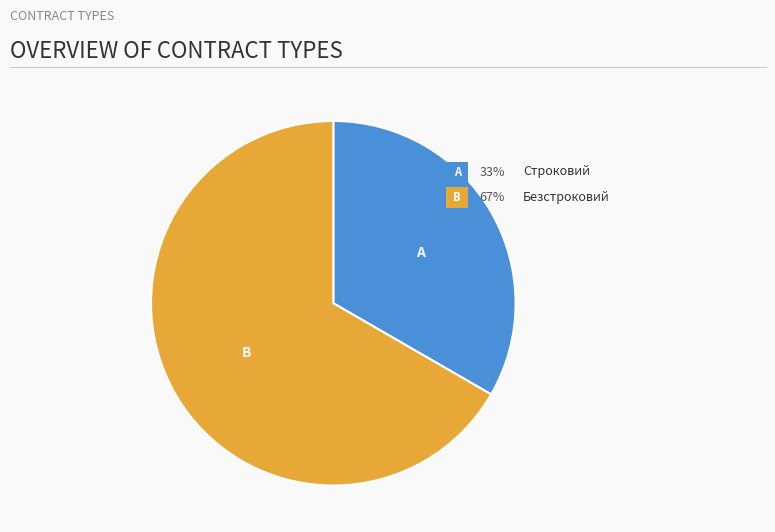

To the nearest percent, what percentage of the pie is Безстроковий?

67%